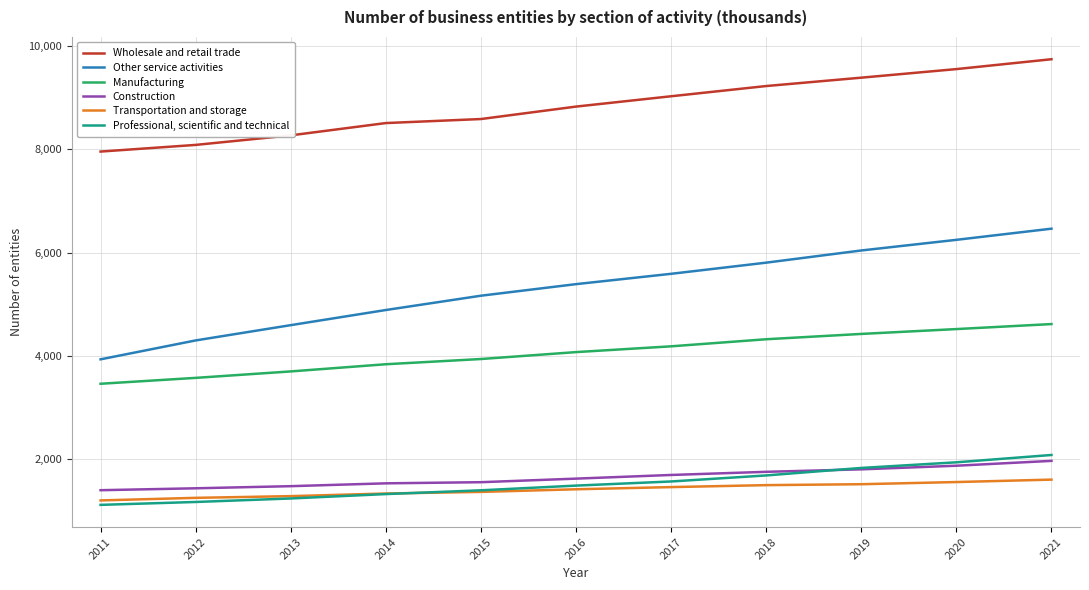

True or false: Wholesale and retail trade and Professional, scientific and technical cross at least once.

False